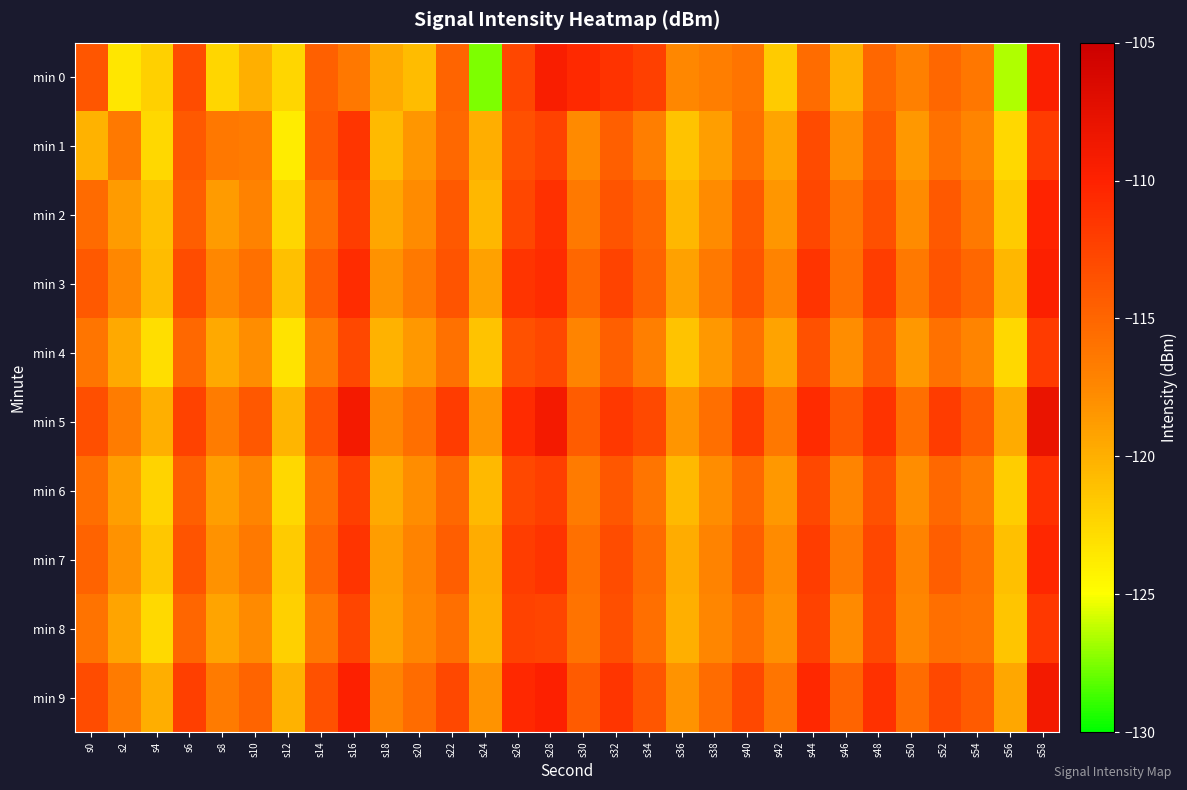

Reading right to left, what are all the values shown in this chart?

min 0: s58=-109.7	s56=-126.6	s54=-116.3	s52=-115.1	s50=-117.0	s48=-115.1	s46=-120.2	s44=-115.5	s42=-121.8	s40=-116.0	s38=-116.7	s36=-117.4	s34=-112.3	s32=-111.3	s30=-110.6	s28=-109.5	s26=-112.7	s24=-127.6	s22=-114.9	s20=-120.7	s18=-119.6	s16=-116.4	s14=-114.6	s12=-122.5	s10=-120.0	s8=-122.4	s6=-113.2	s4=-122.1	s2=-123.4	s0=-113.9
min 1: s58=-111.9	s56=-122.6	s54=-117.2	s52=-115.9	s50=-118.6	s48=-114.2	s46=-117.9	s44=-113.0	s42=-119.3	s40=-115.7	s38=-118.9	s36=-121.2	s34=-116.8	s32=-114.6	s30=-117.7	s28=-112.3	s26=-113.5	s24=-119.9	s22=-115.2	s20=-118.4	s18=-120.7	s16=-111.5	s14=-114.2	s12=-123.8	s10=-116.6	s8=-116.4	s6=-114.1	s4=-122.5	s2=-116.5	s0=-120.1
min 2: s58=-110.1	s56=-121.8	s54=-116.4	s52=-114.1	s50=-117.8	s48=-113.4	s46=-116.1	s44=-112.8	s42=-118.4	s40=-114.1	s38=-117.8	s36=-120.4	s34=-115.1	s32=-113.8	s30=-116.4	s28=-111.1	s26=-112.8	s24=-120.4	s22=-114.1	s20=-117.8	s18=-119.4	s16=-112.1	s14=-115.8	s12=-122.4	s10=-117.1	s8=-118.8	s6=-114.4	s4=-121.1	s2=-118.8	s0=-115.4
min 3: s58=-109.8	s56=-120.4	s54=-115.1	s52=-113.8	s50=-116.4	s48=-112.1	s46=-115.8	s44=-111.4	s42=-117.1	s40=-113.8	s38=-116.4	s36=-119.1	s34=-114.8	s32=-112.4	s30=-115.1	s28=-110.8	s26=-111.4	s24=-119.1	s22=-113.8	s20=-116.4	s18=-118.1	s16=-110.8	s14=-114.4	s12=-121.1	s10=-115.8	s8=-117.4	s6=-113.1	s4=-120.8	s2=-117.4	s0=-114.1
min 4: s58=-111.9	s56=-122.6	s54=-117.2	s52=-115.9	s50=-118.6	s48=-114.2	s46=-117.9	s44=-113.6	s42=-119.2	s40=-115.9	s38=-118.6	s36=-121.2	s34=-116.9	s32=-114.6	s30=-117.2	s28=-112.9	s26=-113.6	s24=-121.2	s22=-115.9	s20=-118.6	s18=-120.2	s16=-112.9	s14=-116.6	s12=-123.2	s10=-117.9	s8=-119.6	s6=-115.2	s4=-122.9	s2=-119.6	s0=-116.2
min 5: s58=-108.0	s56=-119.7	s54=-114.3	s52=-112.0	s50=-115.7	s48=-111.3	s46=-114.0	s44=-110.7	s42=-116.3	s40=-112.0	s38=-115.7	s36=-118.3	s34=-113.0	s32=-111.7	s30=-114.3	s28=-109.0	s26=-110.7	s24=-118.3	s22=-112.0	s20=-115.7	s18=-117.3	s16=-109.0	s14=-113.7	s12=-120.3	s10=-114.0	s8=-116.7	s6=-112.3	s4=-120.0	s2=-116.7	s0=-113.3
min 6: s58=-111.2	s56=-121.9	s54=-116.6	s52=-115.2	s50=-117.9	s48=-113.6	s46=-117.2	s44=-112.9	s42=-118.6	s40=-115.2	s38=-117.9	s36=-120.6	s34=-116.2	s32=-113.9	s30=-116.6	s28=-112.2	s26=-112.9	s24=-120.6	s22=-115.2	s20=-117.9	s18=-119.6	s16=-112.2	s14=-115.9	s12=-122.6	s10=-117.2	s8=-118.9	s6=-114.6	s4=-122.2	s2=-118.9	s0=-115.6
min 7: s58=-110.4	s56=-121.1	s54=-115.8	s52=-114.4	s50=-117.1	s48=-112.8	s46=-116.4	s44=-112.1	s42=-117.8	s40=-114.4	s38=-117.1	s36=-119.8	s34=-115.4	s32=-113.1	s30=-115.8	s28=-111.4	s26=-112.1	s24=-119.8	s22=-114.4	s20=-117.1	s18=-118.8	s16=-111.4	s14=-115.1	s12=-121.8	s10=-116.4	s8=-118.1	s6=-113.8	s4=-121.4	s2=-118.1	s0=-114.8
min 8: s58=-111.7	s56=-121.3	s54=-116.0	s52=-115.7	s50=-117.3	s48=-113.0	s46=-117.7	s44=-112.3	s42=-118.0	s40=-115.7	s38=-117.3	s36=-120.0	s34=-115.7	s32=-113.3	s30=-116.0	s28=-112.7	s26=-112.3	s24=-120.0	s22=-115.7	s20=-117.3	s18=-119.0	s16=-112.7	s14=-116.3	s12=-122.0	s10=-117.7	s8=-119.3	s6=-115.0	s4=-122.7	s2=-119.3	s0=-116.0
min 9: s58=-108.9	s56=-119.5	s54=-114.2	s52=-112.9	s50=-115.5	s48=-111.2	s46=-114.9	s44=-110.5	s42=-116.2	s40=-112.9	s38=-115.5	s36=-118.2	s34=-113.9	s32=-111.5	s30=-114.2	s28=-109.9	s26=-110.5	s24=-118.2	s22=-112.9	s20=-115.5	s18=-117.2	s16=-109.9	s14=-113.5	s12=-120.2	s10=-114.9	s8=-116.5	s6=-112.2	s4=-119.9	s2=-116.5	s0=-113.2